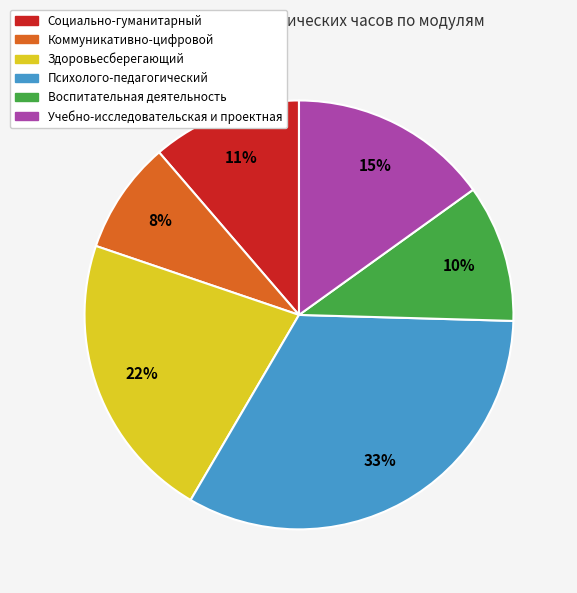

Do Воспитательная деятельность and Психолого-педагогический together represent more than half of the pie?

No